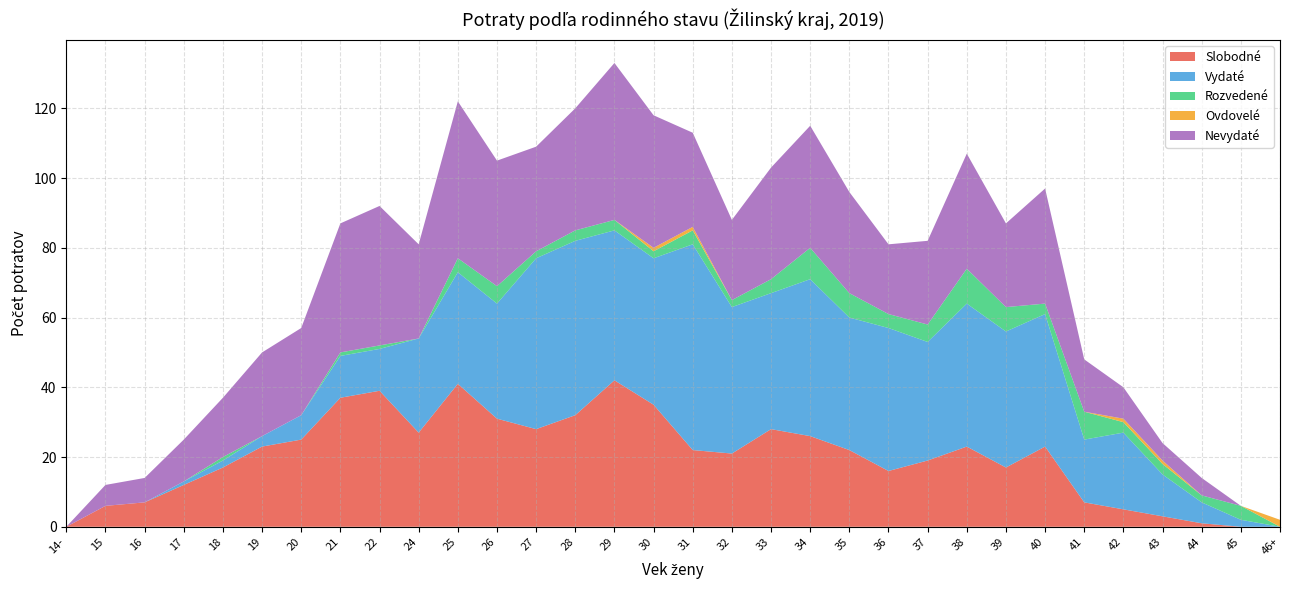

The value of Slobodné at 36 is 26. True or false?

False